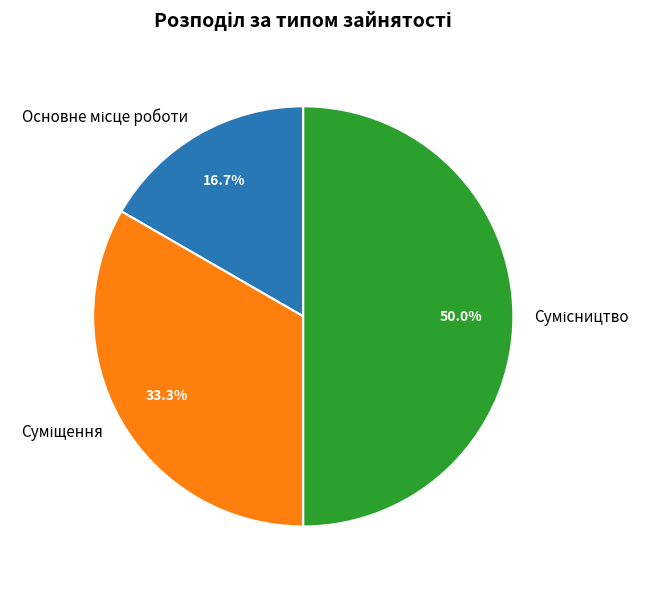

How many segments does this pie chart have?

3